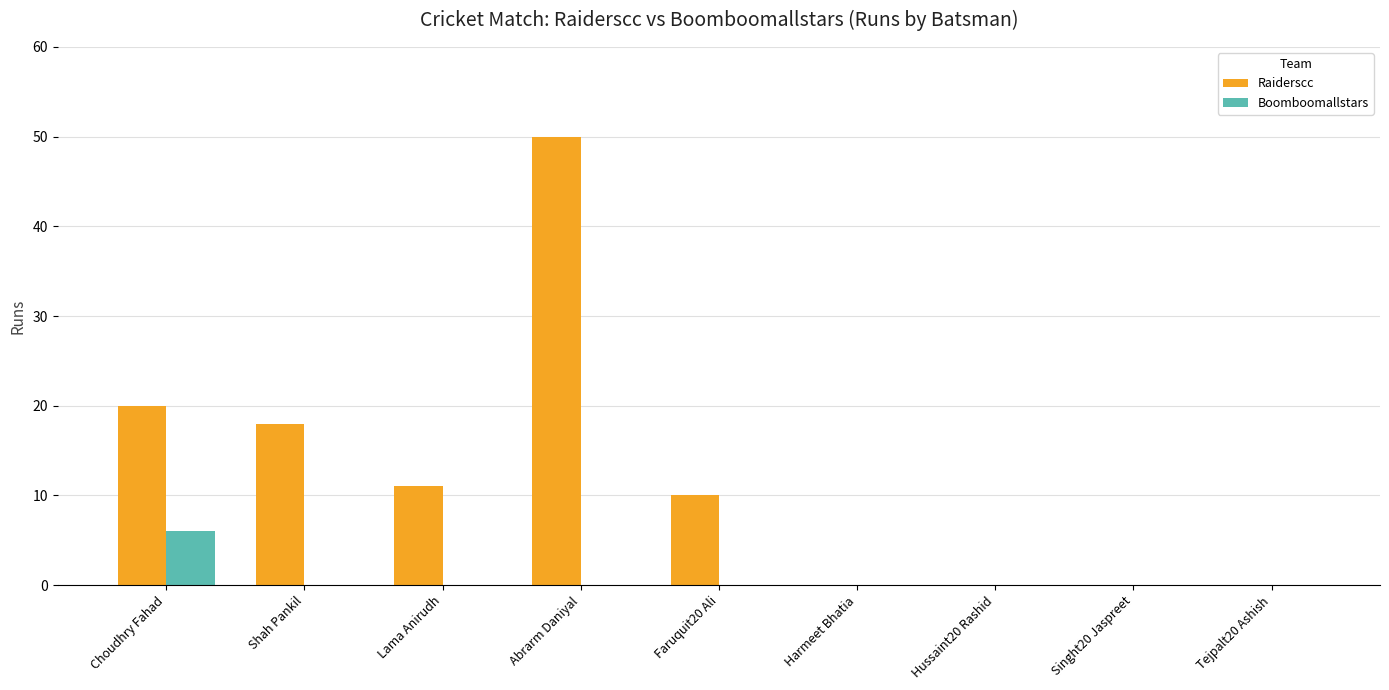

True or false: Boomboomallstars has a value of -3 at Tejpalt20 Ashish.

False